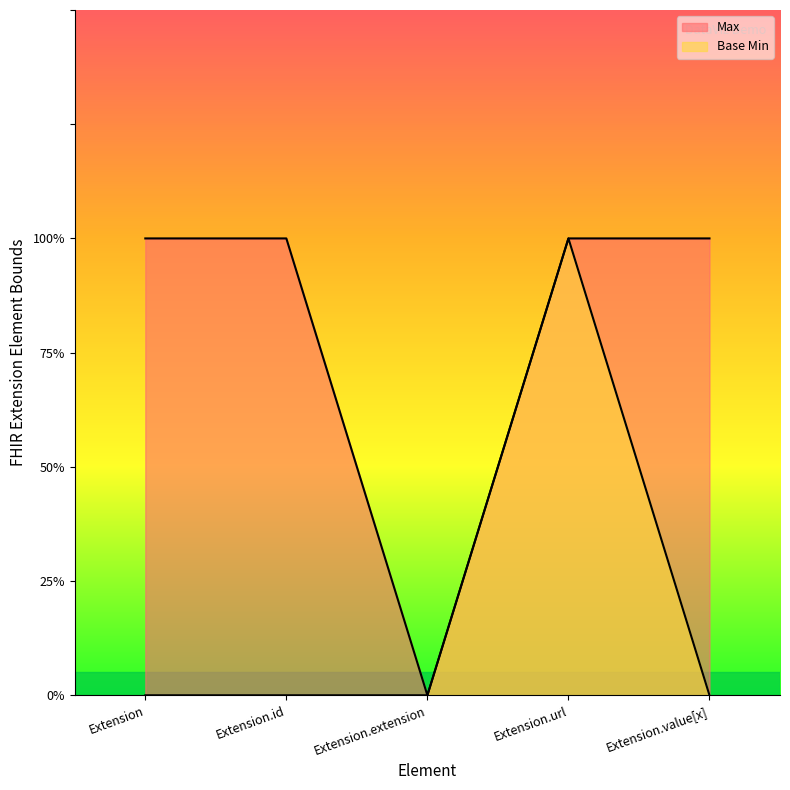

List the series in order of their peak value, lowest first.

Max, Base Min